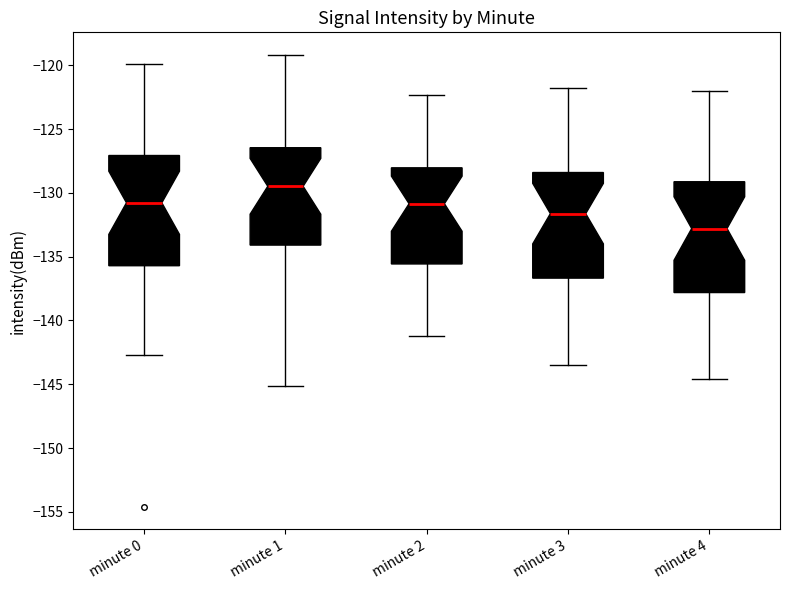

Which box has the highest median line?

minute 1